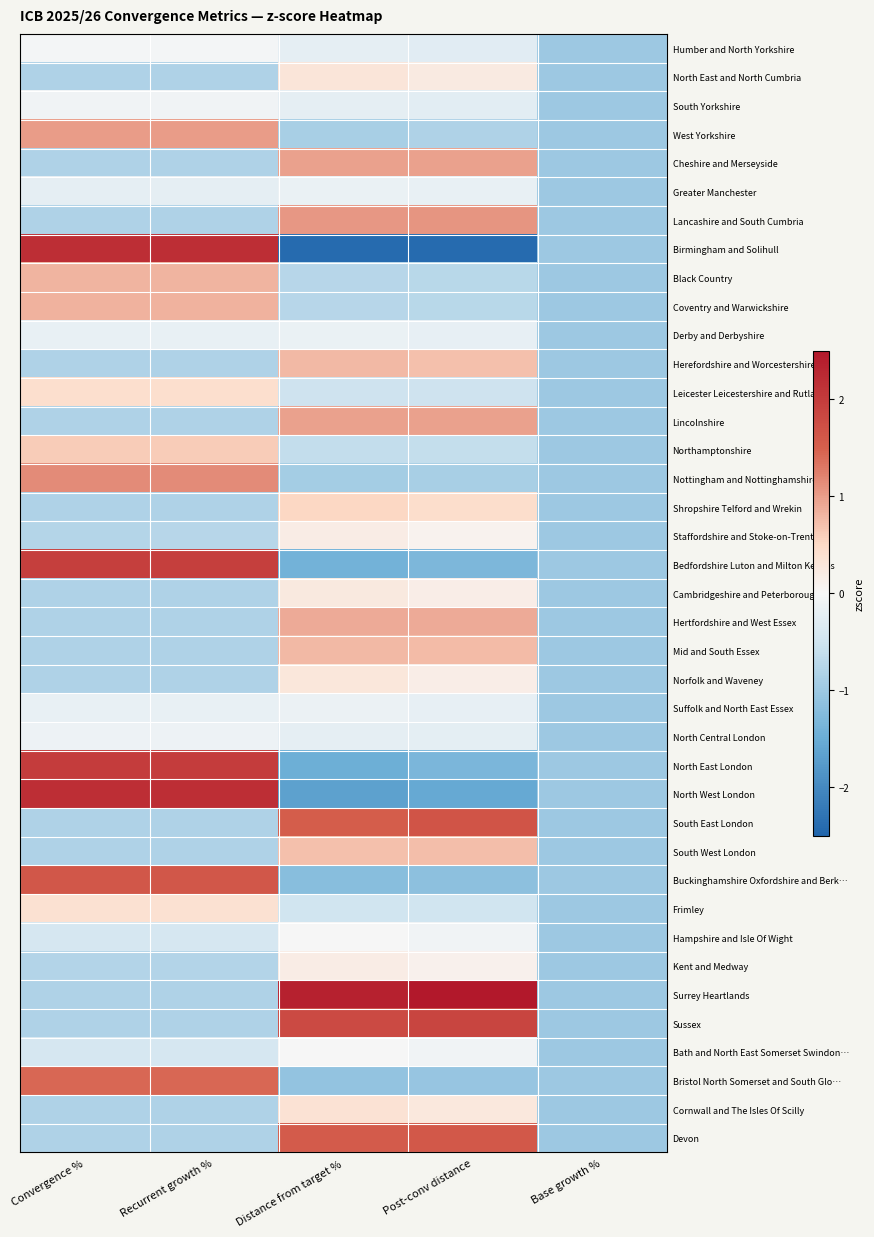

Reading right to left, extract all data points from this chart.

Humber and North Yorkshire: Base growth %=-1.0	Post-conv distance=-0.3	Distance from target %=-0.2	Recurrent growth %=-0.1	Convergence %=-0.1
North East and North Cumbria: Base growth %=-1.0	Post-conv distance=0.2	Distance from target %=0.3	Recurrent growth %=-0.8	Convergence %=-0.8
South Yorkshire: Base growth %=-1.0	Post-conv distance=-0.3	Distance from target %=-0.2	Recurrent growth %=-0.1	Convergence %=-0.1
West Yorkshire: Base growth %=-1.0	Post-conv distance=-0.8	Distance from target %=-0.9	Recurrent growth %=1.0	Convergence %=1.0
Cheshire and Merseyside: Base growth %=-1.0	Post-conv distance=1.0	Distance from target %=1.0	Recurrent growth %=-0.8	Convergence %=-0.8
Greater Manchester: Base growth %=-1.0	Post-conv distance=-0.2	Distance from target %=-0.2	Recurrent growth %=-0.2	Convergence %=-0.2
Lancashire and South Cumbria: Base growth %=-1.0	Post-conv distance=1.1	Distance from target %=1.0	Recurrent growth %=-0.8	Convergence %=-0.8
Birmingham and Solihull: Base growth %=-1.0	Post-conv distance=-2.4	Distance from target %=-2.4	Recurrent growth %=2.2	Convergence %=2.2
Black Country: Base growth %=-1.0	Post-conv distance=-0.7	Distance from target %=-0.7	Recurrent growth %=0.8	Convergence %=0.8
Coventry and Warwickshire: Base growth %=-1.0	Post-conv distance=-0.7	Distance from target %=-0.7	Recurrent growth %=0.8	Convergence %=0.8
Derby and Derbyshire: Base growth %=-1.0	Post-conv distance=-0.2	Distance from target %=-0.2	Recurrent growth %=-0.2	Convergence %=-0.2
Herefordshire and Worcestershire: Base growth %=-1.0	Post-conv distance=0.7	Distance from target %=0.8	Recurrent growth %=-0.8	Convergence %=-0.8
Leicester Leicestershire and Rutland: Base growth %=-1.0	Post-conv distance=-0.5	Distance from target %=-0.5	Recurrent growth %=0.4	Convergence %=0.4
Lincolnshire: Base growth %=-1.0	Post-conv distance=1.0	Distance from target %=1.0	Recurrent growth %=-0.8	Convergence %=-0.8
Northamptonshire: Base growth %=-1.0	Post-conv distance=-0.6	Distance from target %=-0.6	Recurrent growth %=0.6	Convergence %=0.6
Nottingham and Nottinghamshire: Base growth %=-1.0	Post-conv distance=-0.9	Distance from target %=-0.9	Recurrent growth %=1.1	Convergence %=1.1
Shropshire Telford and Wrekin: Base growth %=-1.0	Post-conv distance=0.4	Distance from target %=0.5	Recurrent growth %=-0.8	Convergence %=-0.8
Staffordshire and Stoke-on-Trent: Base growth %=-1.0	Post-conv distance=0.1	Distance from target %=0.2	Recurrent growth %=-0.8	Convergence %=-0.8
Bedfordshire Luton and Milton Keynes: Base growth %=-1.0	Post-conv distance=-1.3	Distance from target %=-1.4	Recurrent growth %=1.9	Convergence %=1.9
Cambridgeshire and Peterborough: Base growth %=-1.0	Post-conv distance=0.2	Distance from target %=0.2	Recurrent growth %=-0.8	Convergence %=-0.8
Hertfordshire and West Essex: Base growth %=-1.0	Post-conv distance=0.9	Distance from target %=0.9	Recurrent growth %=-0.8	Convergence %=-0.8
Mid and South Essex: Base growth %=-1.0	Post-conv distance=0.8	Distance from target %=0.8	Recurrent growth %=-0.8	Convergence %=-0.8
Norfolk and Waveney: Base growth %=-1.0	Post-conv distance=0.2	Distance from target %=0.3	Recurrent growth %=-0.8	Convergence %=-0.8
Suffolk and North East Essex: Base growth %=-1.0	Post-conv distance=-0.2	Distance from target %=-0.1	Recurrent growth %=-0.2	Convergence %=-0.2
North Central London: Base growth %=-1.0	Post-conv distance=-0.2	Distance from target %=-0.2	Recurrent growth %=-0.1	Convergence %=-0.1
North East London: Base growth %=-1.0	Post-conv distance=-1.3	Distance from target %=-1.5	Recurrent growth %=2.0	Convergence %=2.0
North West London: Base growth %=-1.0	Post-conv distance=-1.6	Distance from target %=-1.7	Recurrent growth %=2.2	Convergence %=2.2
South East London: Base growth %=-1.0	Post-conv distance=1.7	Distance from target %=1.5	Recurrent growth %=-0.8	Convergence %=-0.8
South West London: Base growth %=-1.0	Post-conv distance=0.7	Distance from target %=0.7	Recurrent growth %=-0.8	Convergence %=-0.8
Buckinghamshire Oxfordshire and Berk…: Base growth %=-1.0	Post-conv distance=-1.2	Distance from target %=-1.2	Recurrent growth %=1.6	Convergence %=1.6
Frimley: Base growth %=-1.0	Post-conv distance=-0.5	Distance from target %=-0.5	Recurrent growth %=0.4	Convergence %=0.4
Hampshire and Isle Of Wight: Base growth %=-1.0	Post-conv distance=-0.1	Distance from target %=-0.0	Recurrent growth %=-0.4	Convergence %=-0.4
Kent and Medway: Base growth %=-1.0	Post-conv distance=0.1	Distance from target %=0.2	Recurrent growth %=-0.8	Convergence %=-0.8
Surrey Heartlands: Base growth %=-1.0	Post-conv distance=2.5	Distance from target %=2.4	Recurrent growth %=-0.8	Convergence %=-0.8
Sussex: Base growth %=-1.0	Post-conv distance=1.9	Distance from target %=1.8	Recurrent growth %=-0.8	Convergence %=-0.8
Bath and North East Somerset Swindon…: Base growth %=-1.0	Post-conv distance=-0.1	Distance from target %=-0.0	Recurrent growth %=-0.4	Convergence %=-0.4
Bristol North Somerset and South Glo…: Base growth %=-1.0	Post-conv distance=-1.1	Distance from target %=-1.1	Recurrent growth %=1.4	Convergence %=1.4
Cornwall and The Isles Of Scilly: Base growth %=-1.0	Post-conv distance=0.3	Distance from target %=0.4	Recurrent growth %=-0.8	Convergence %=-0.8
Devon: Base growth %=-1.0	Post-conv distance=1.6	Distance from target %=1.5	Recurrent growth %=-0.8	Convergence %=-0.8